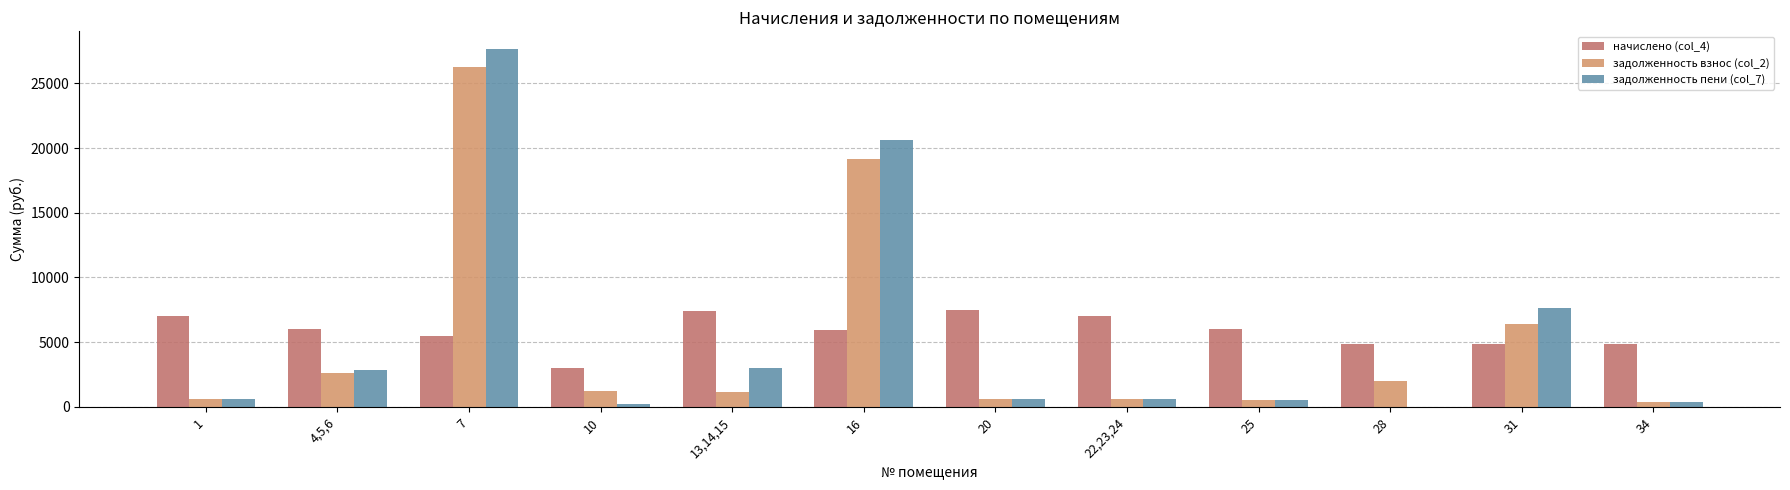

The value of начислено (col_4) at 7 is 1786.0. True or false?

False